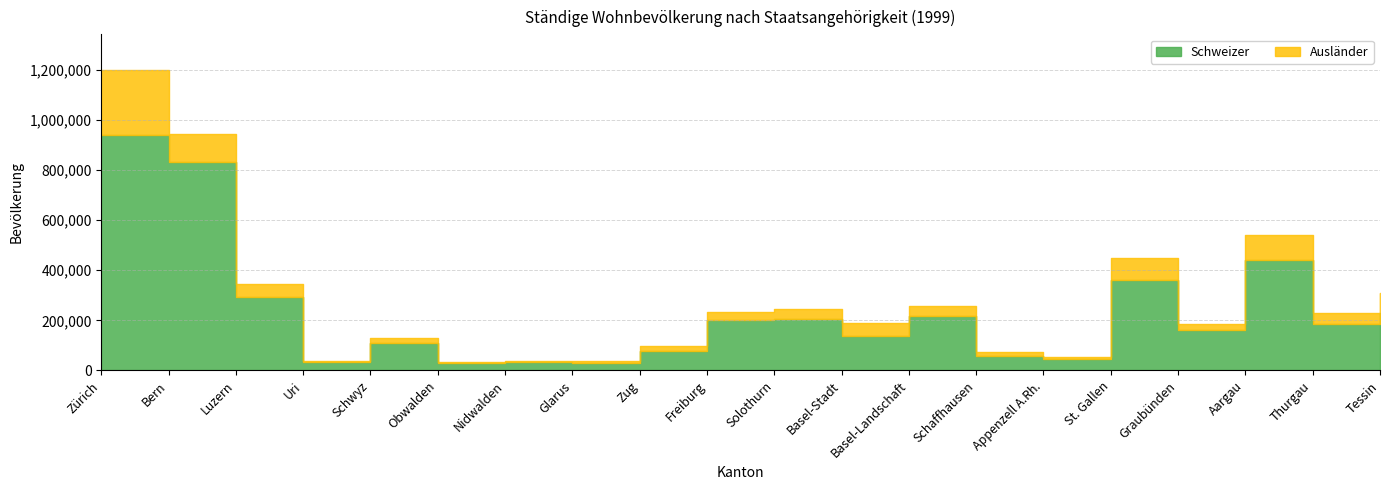

How many points are lower than both their immediate neighbors (excluding endpoints)?

7